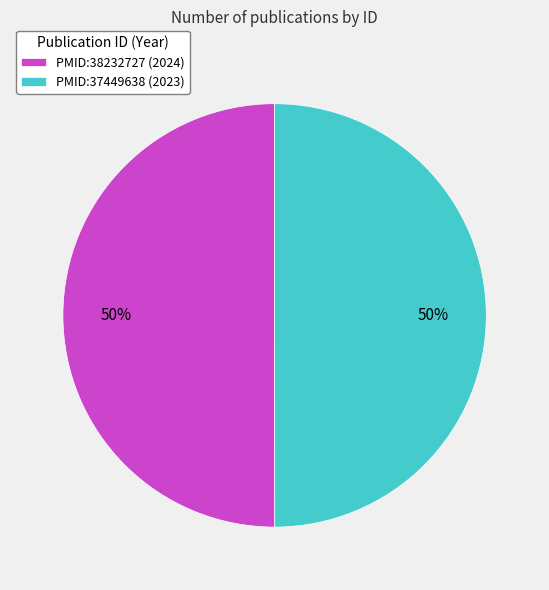

Is it true that PMID:38232727 is 59% of the pie?

False